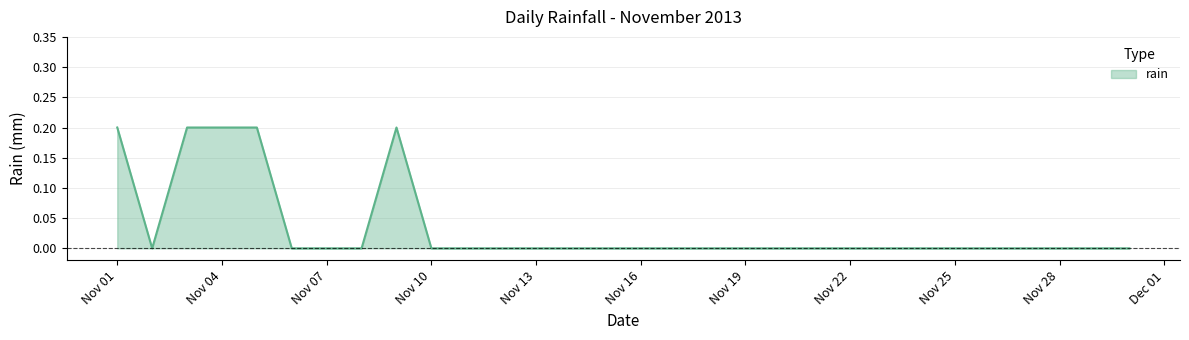

Does the chart have visible grid lines?

Yes